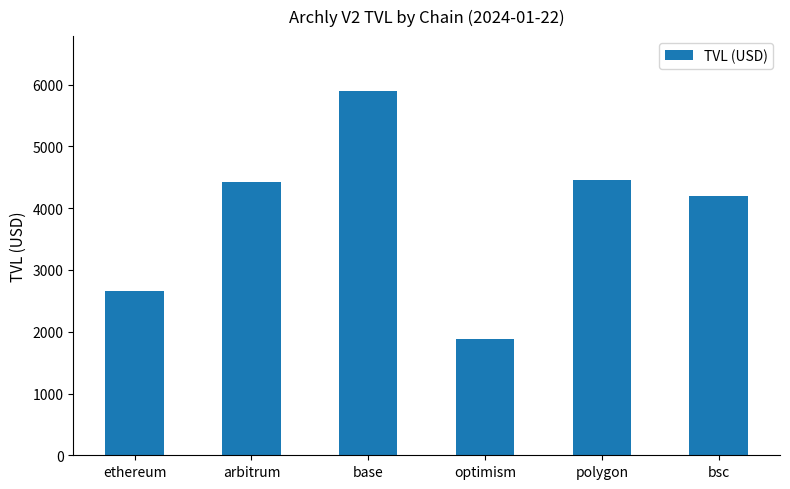

What is the value of the 4th bar from the left?

1881.1